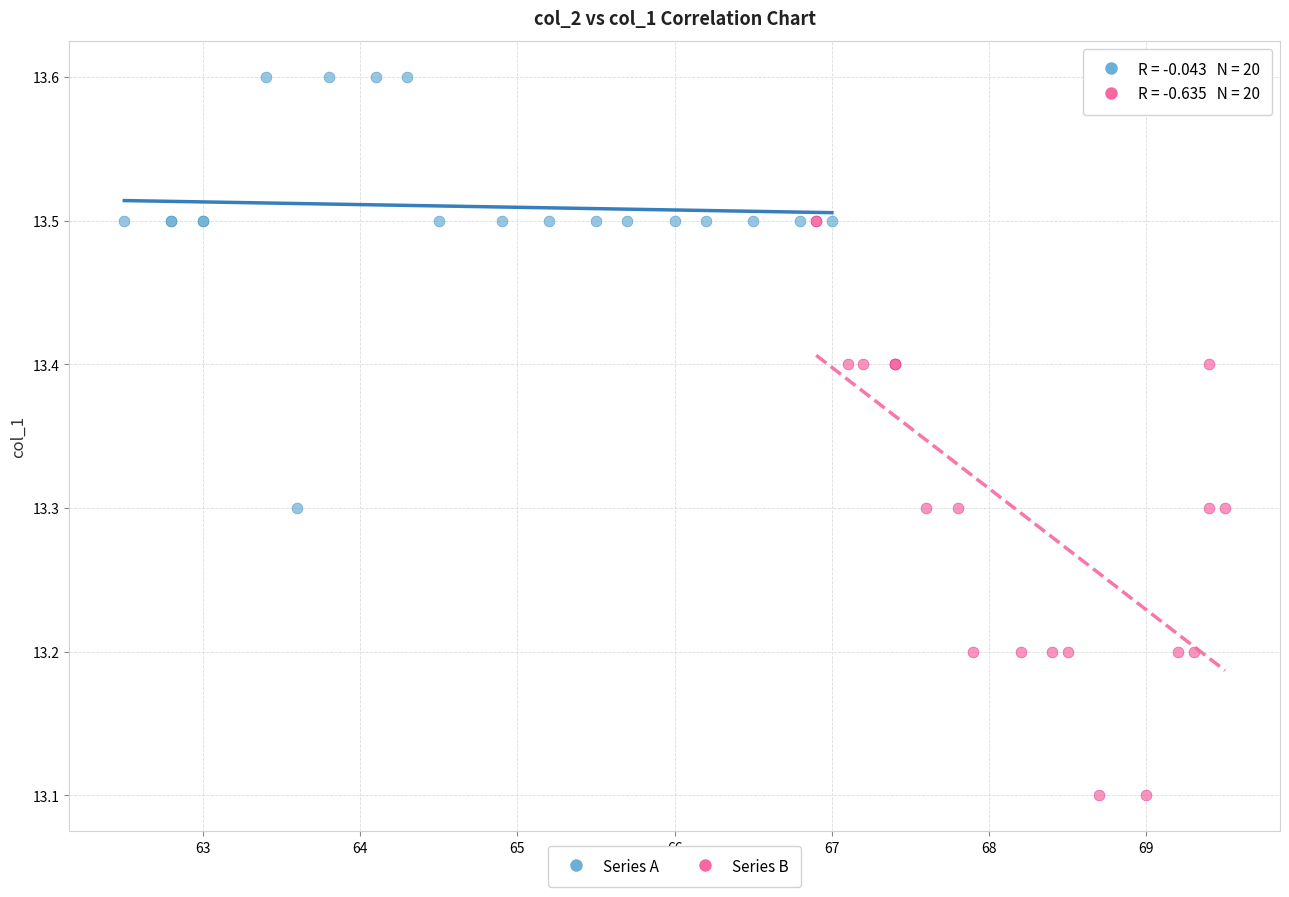

What are all the series names shown in the legend?

Series A, Series B